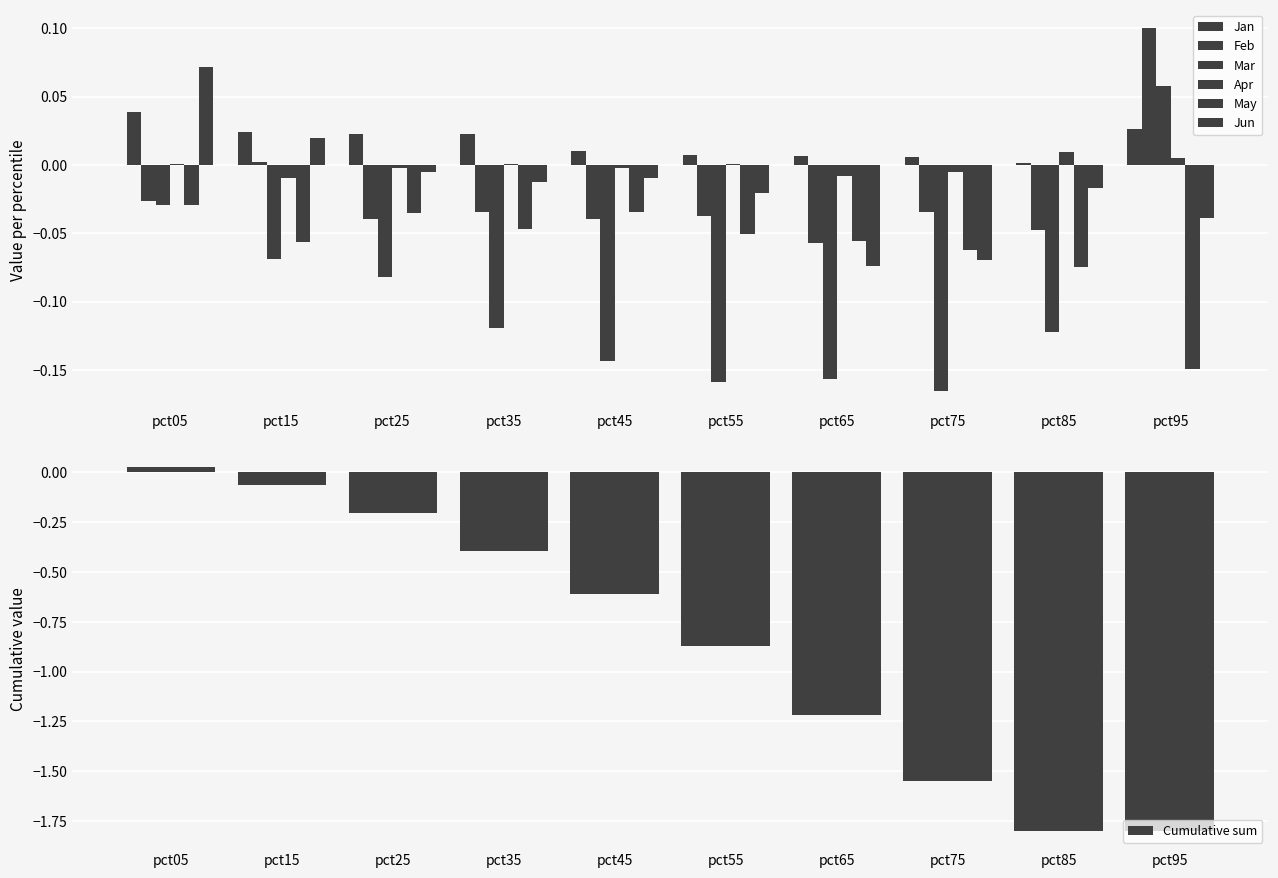

At pct95, list the series in order from largest to smallest.

Feb, Mar, Jan, Apr, Jun, May